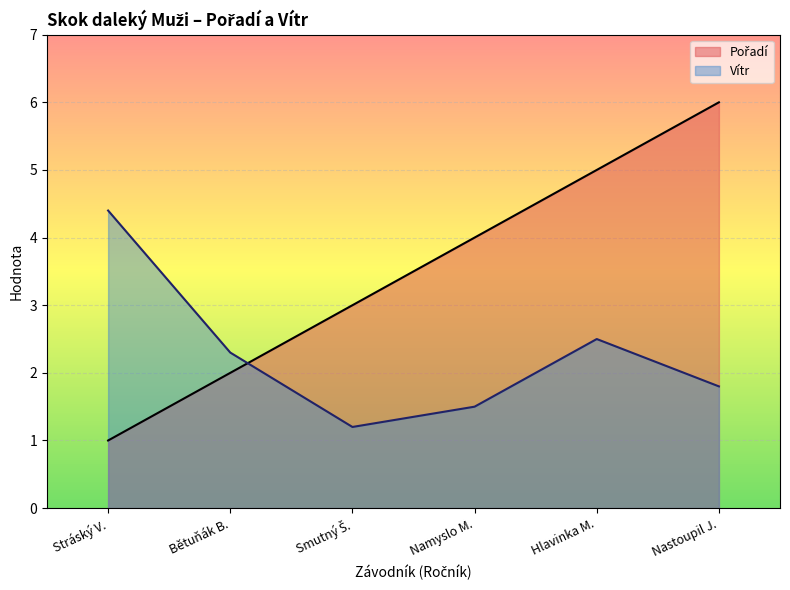

Is it true that Vítr equals 1.8 at Nastoupil J.?

True